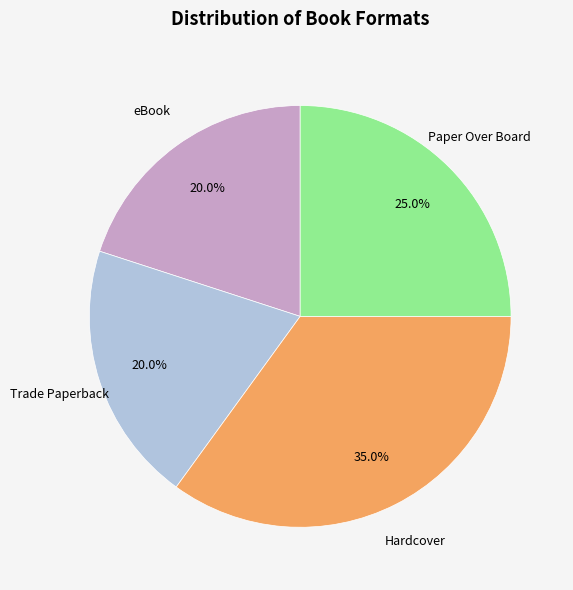

Count the number of slices in the pie.

4